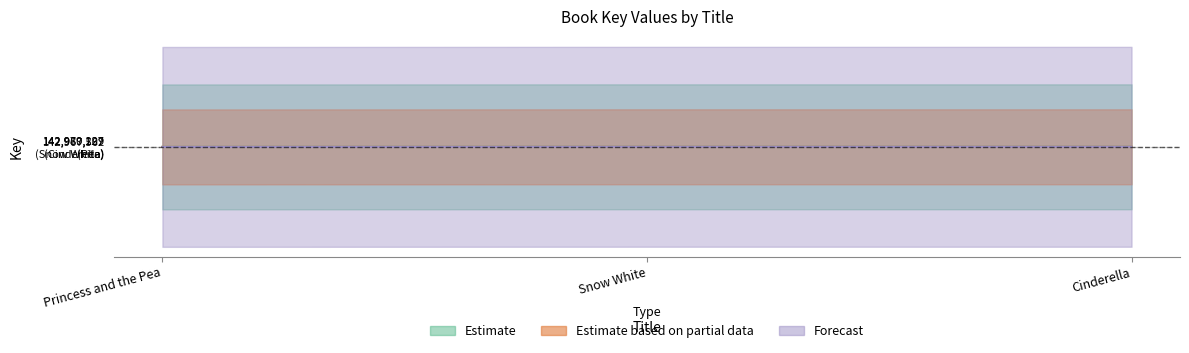

Is it true that Forecast equals 196420540 at Princess and the Pea?

False